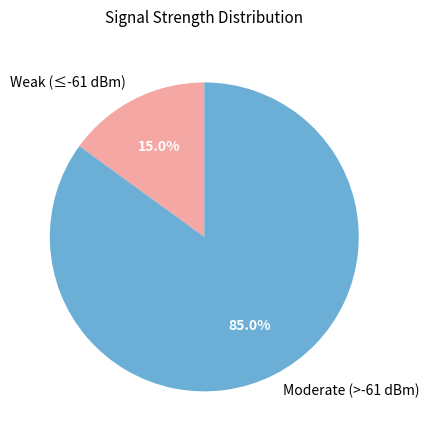

Does Weak (≤-61 dBm) represent more than half of the total?

No